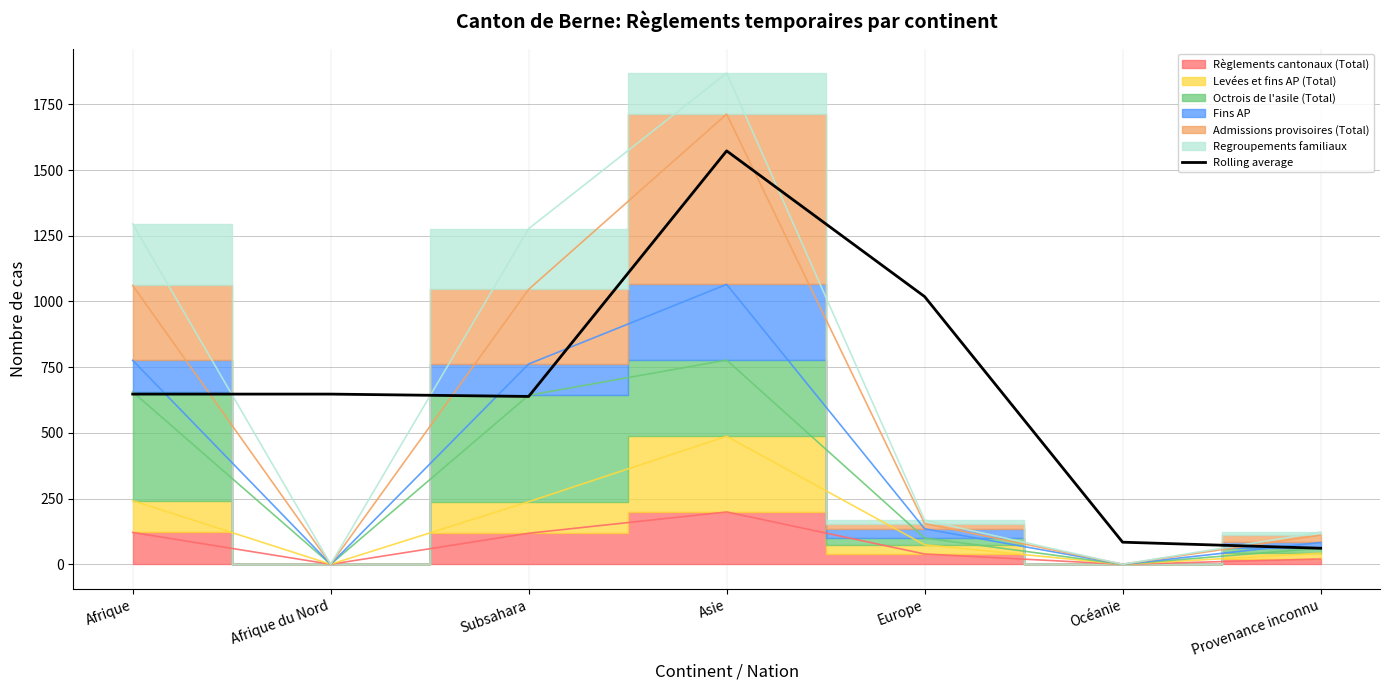

What is the value of the 7th point from the left?

61.0